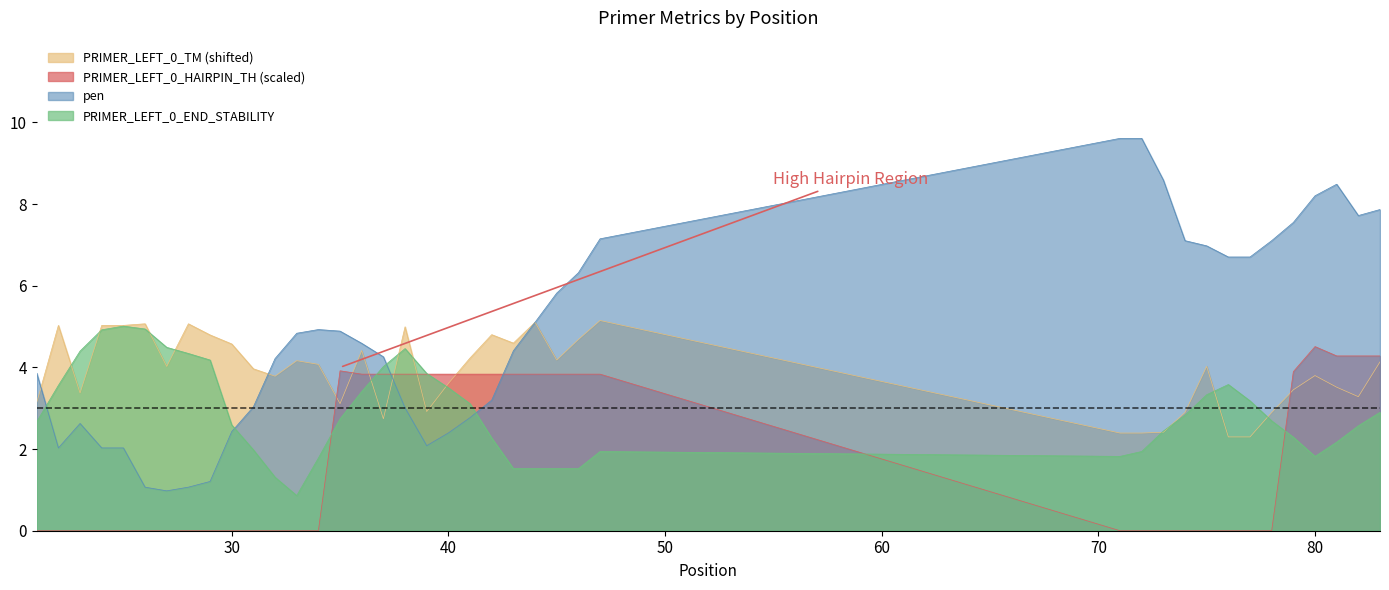

Where do pen and PRIMER_LEFT_0_END_STABILITY first cross each other?

21 and 22